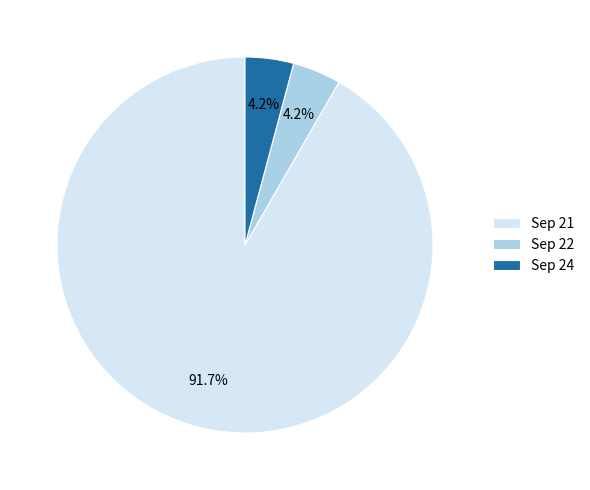

Does Sep 22 represent more than half of the total?

No